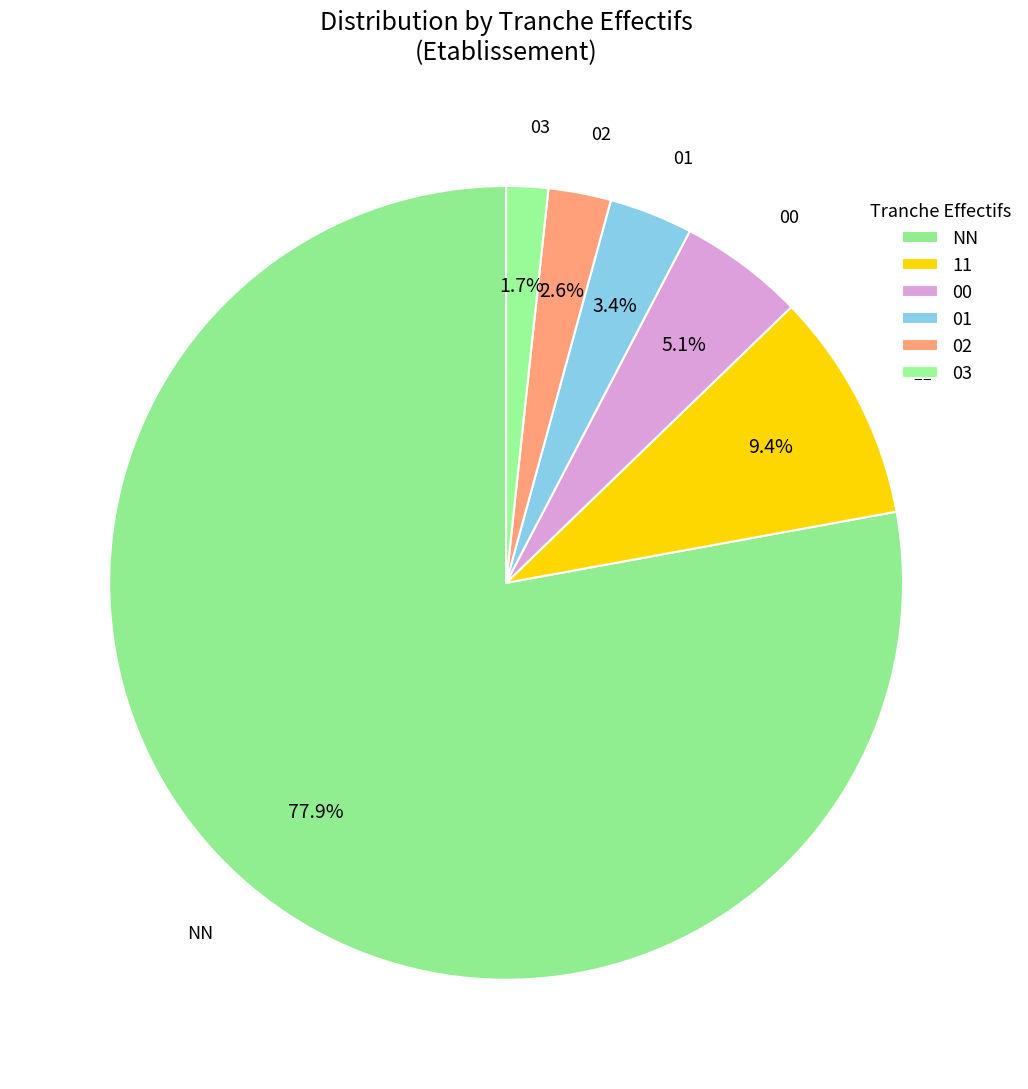

Does 00 represent more than half of the total?

No